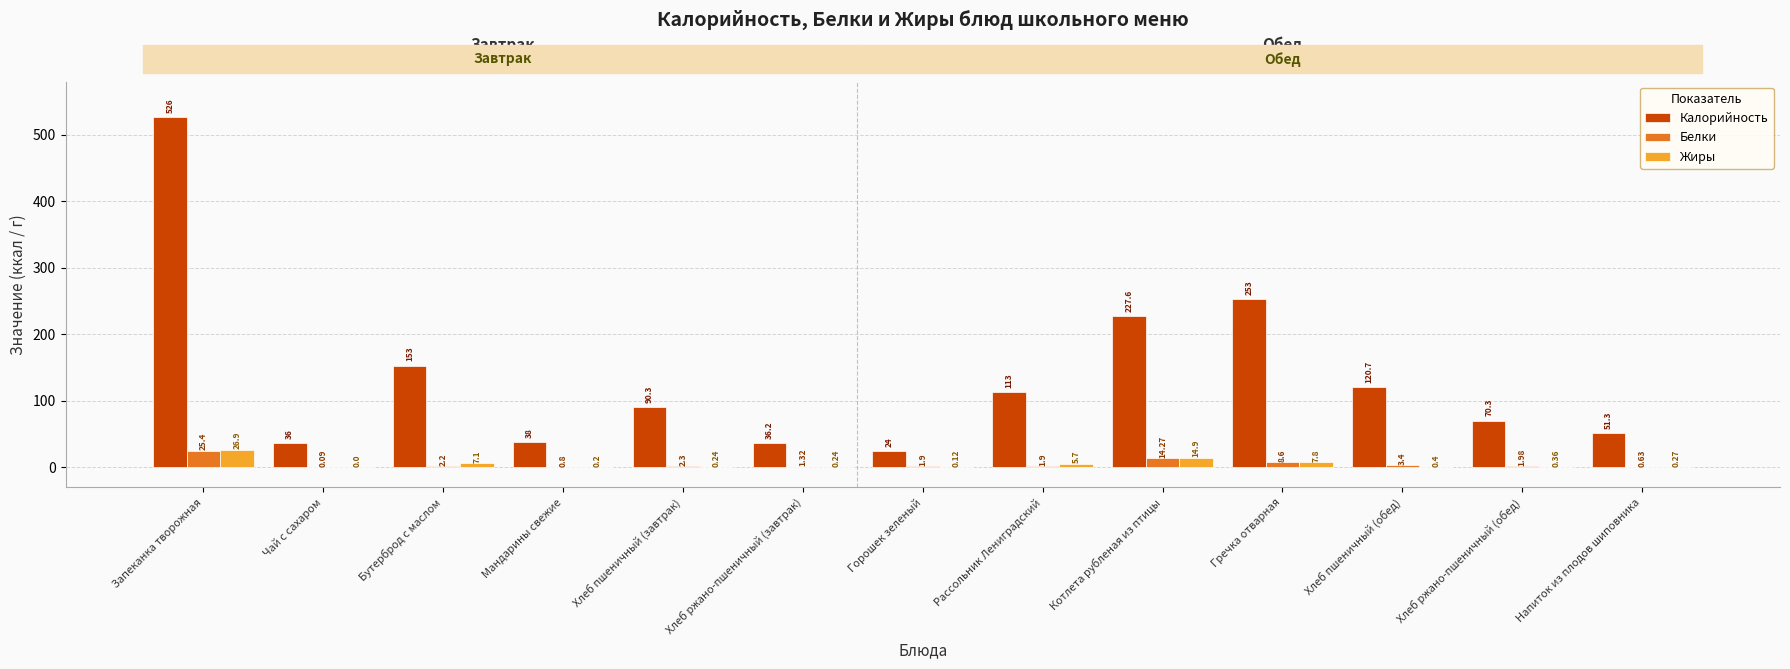

What is the difference between the Жиры values at Мандарины свежие and Чай с сахаром?

0.2